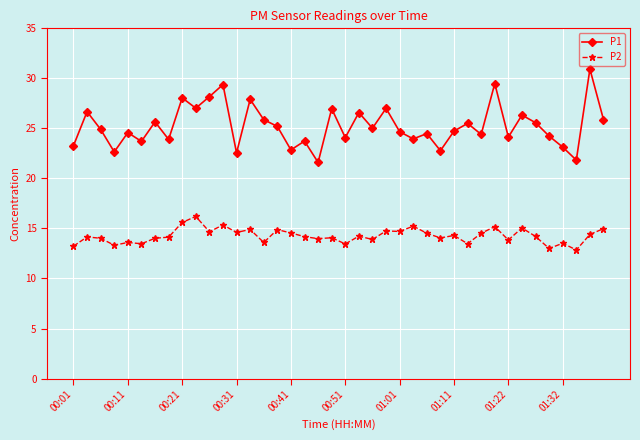

Which series has the largest range (max minus min)?

P1